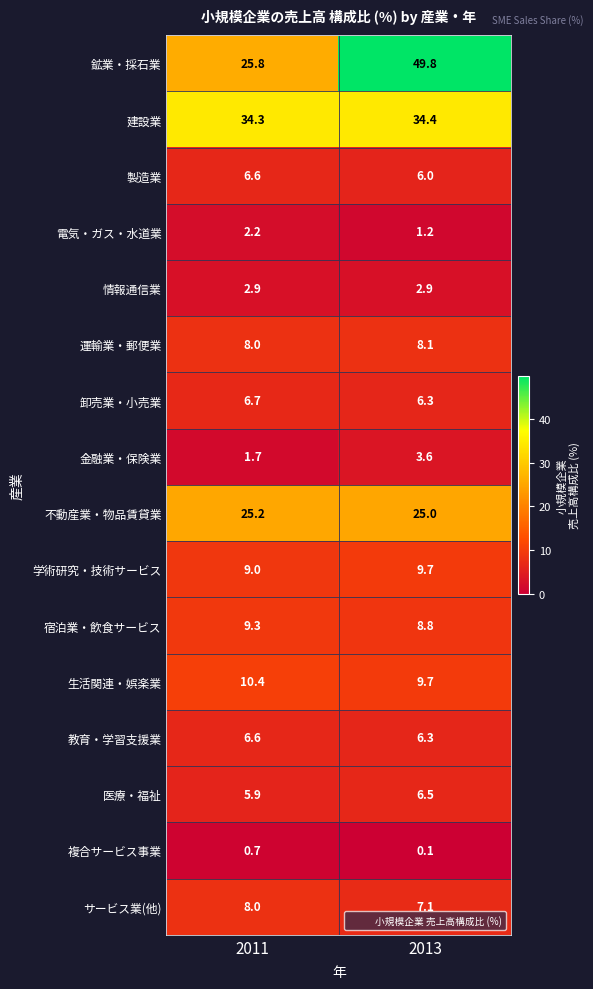

Is it true that 学術研究・技術サービス equals 2.8 at 2011?

False